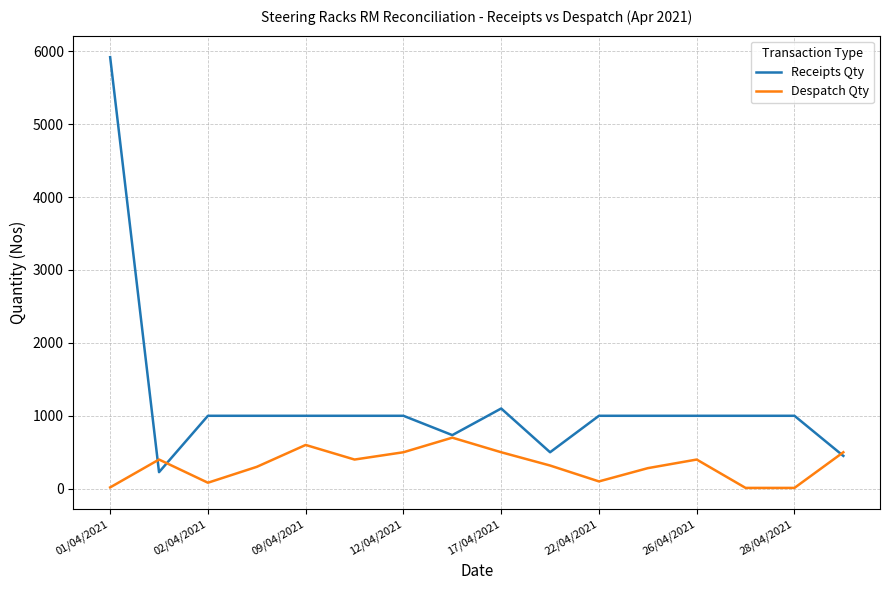

List the series in order of their overall mean, lowest first.

Despatch Qty, Receipts Qty